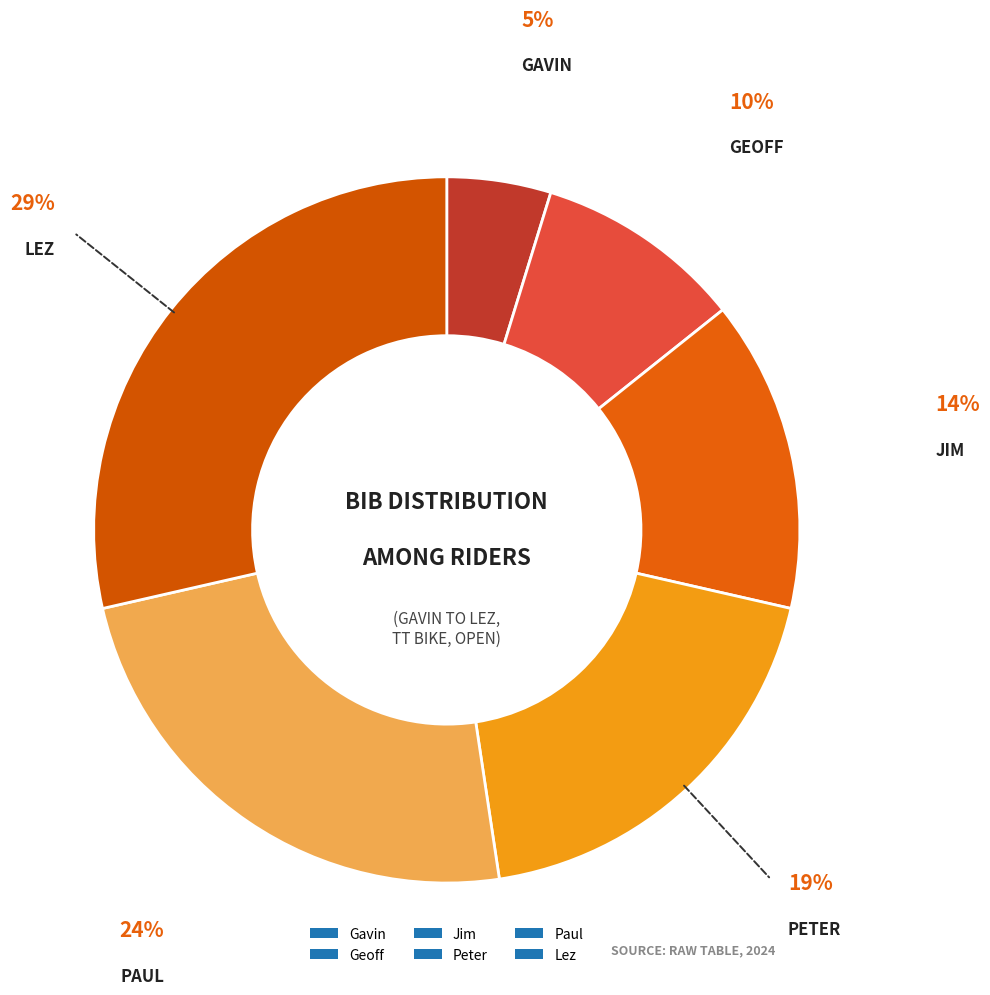

The Gavin slice represents 12% of the pie. True or false?

False